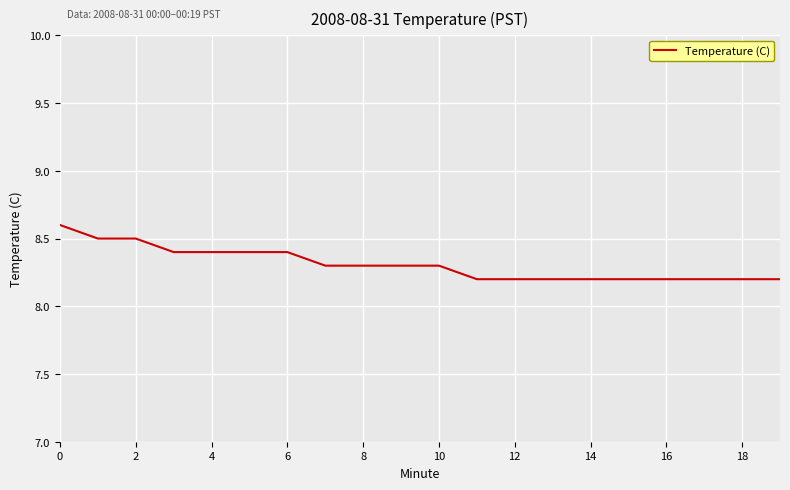

What is the difference between the maximum and minimum values?

0.4